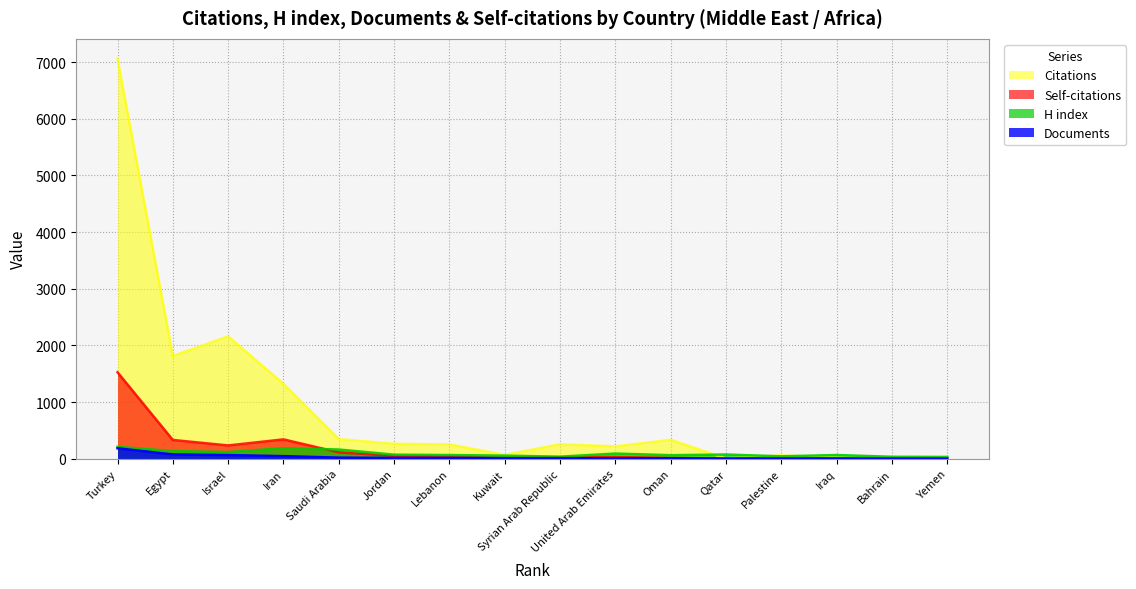

At which label does H index reach its minimum?

Yemen